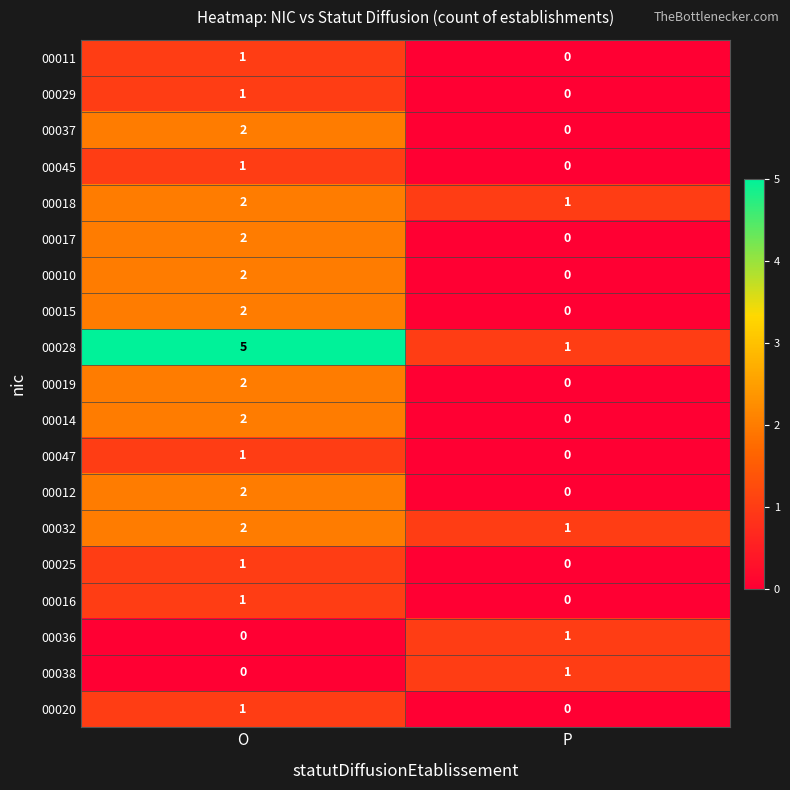

At which category is the sum across all series the highest?

O